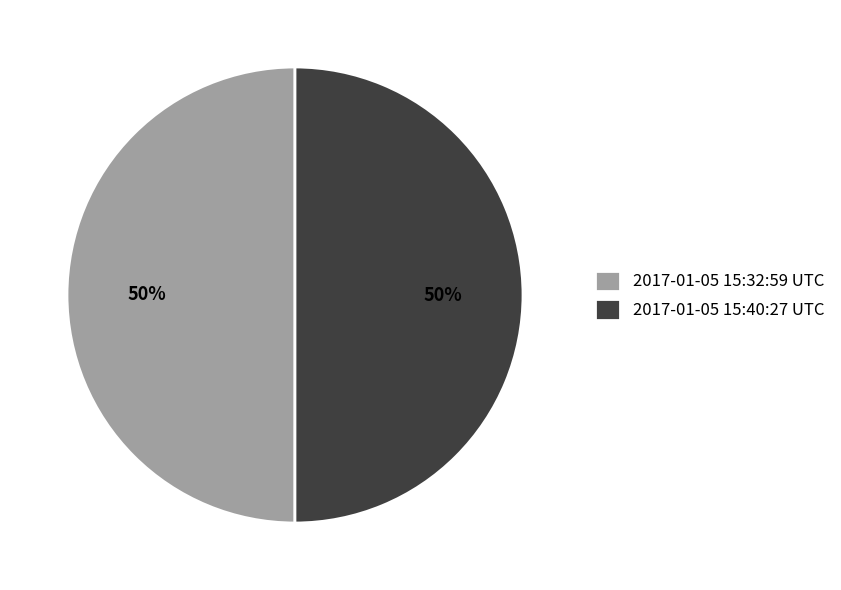

Is it true that 2017-01-05 15:32:59 UTC is 39% of the pie?

False